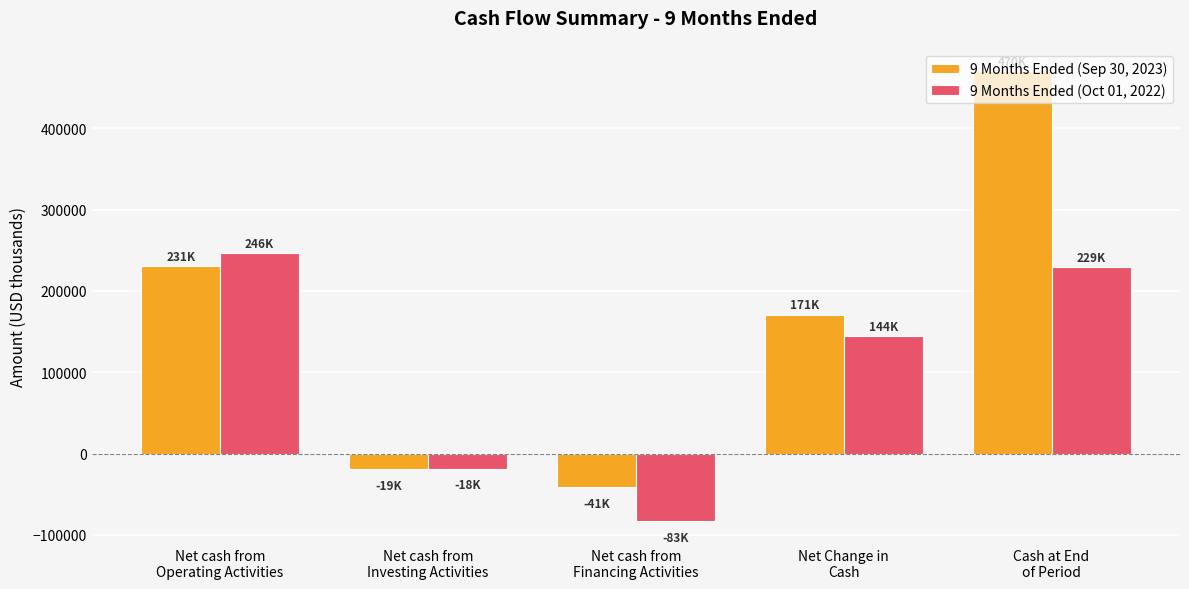

Reading left to right, list all the values displayed in this chart.

9 Months Ended (Sep 30, 2023): Net cash from
Operating Activities=230724	Net cash from
Investing Activities=-18747	Net cash from
Financing Activities=-41137	Net Change in
Cash=170840	Cash at End
of Period=469783
9 Months Ended (Oct 01, 2022): Net cash from
Operating Activities=246036	Net cash from
Investing Activities=-18431	Net cash from
Financing Activities=-83444	Net Change in
Cash=144161	Cash at End
of Period=229364